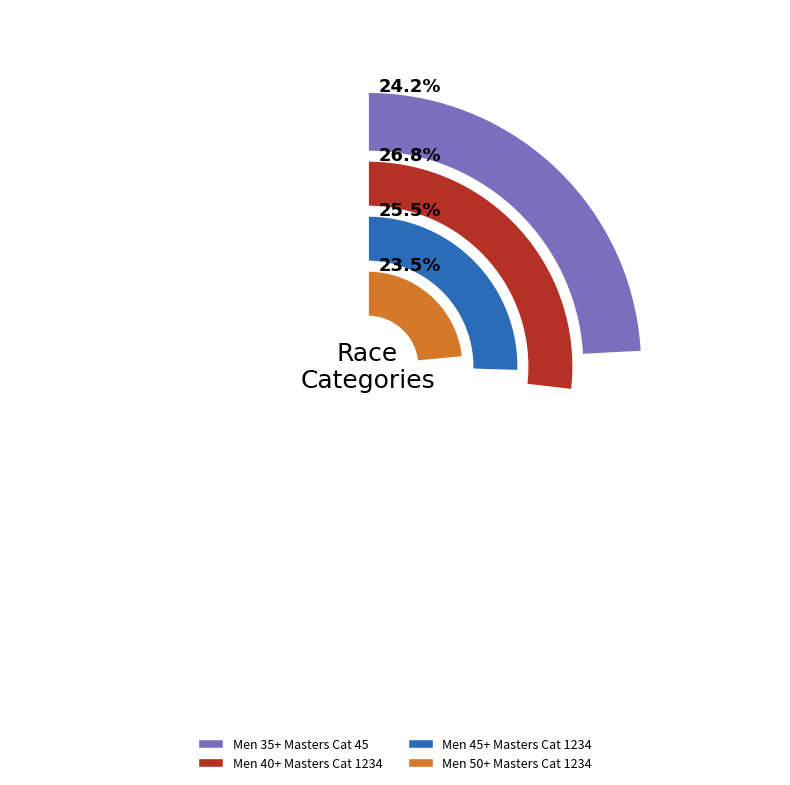

Count the number of slices in the pie.

4